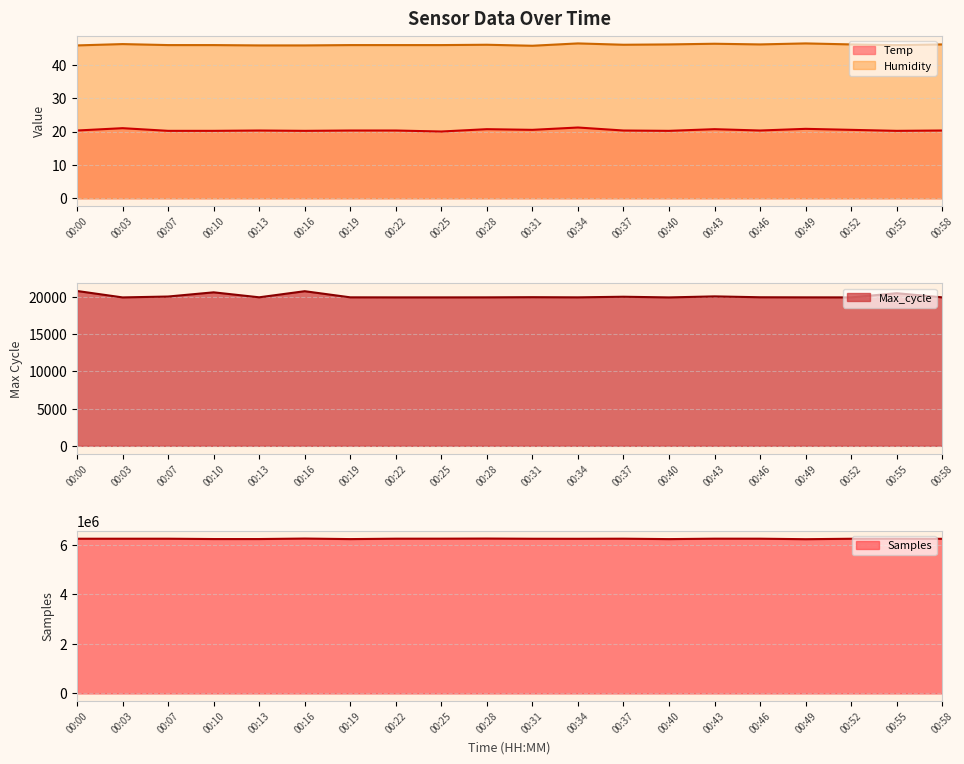

What is the spread (max minus min) of values at 00:37?

6238591.7